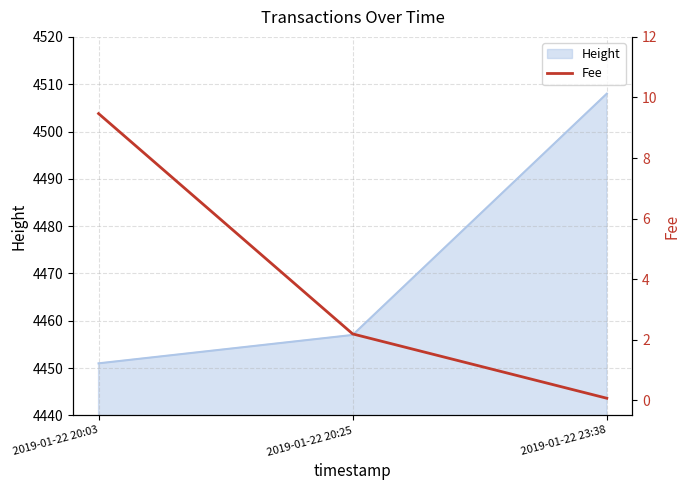

Where is the data nearest to the value 4?

2019-01-22 20:25